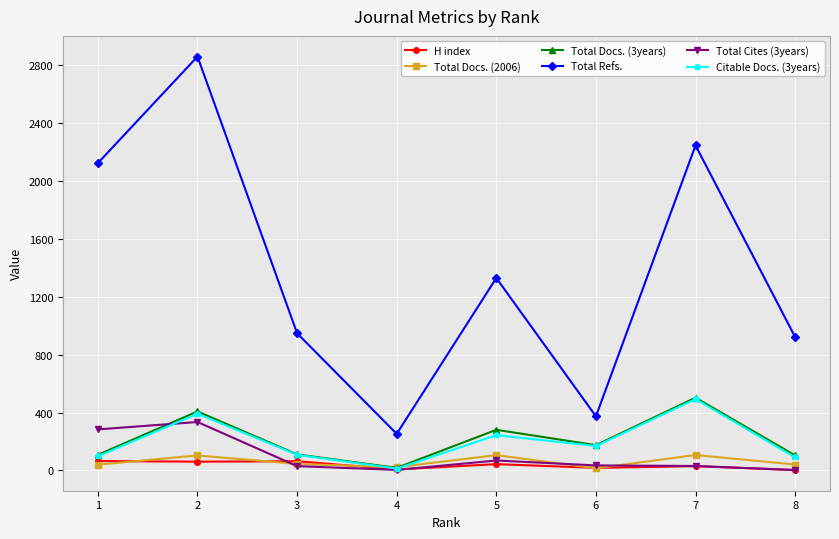

What is the value of the Total Cites (3years) point at the 7th from the left?

31